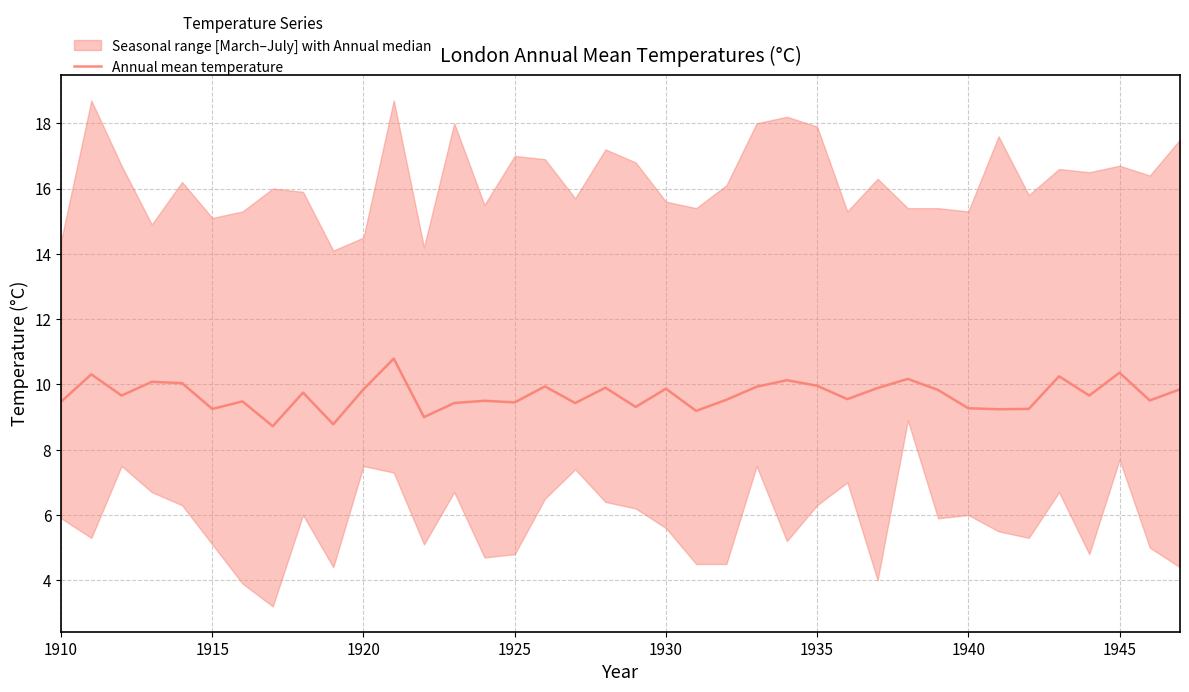

How many points are higher than both their immediate neighbors (excluding endpoints)?

13